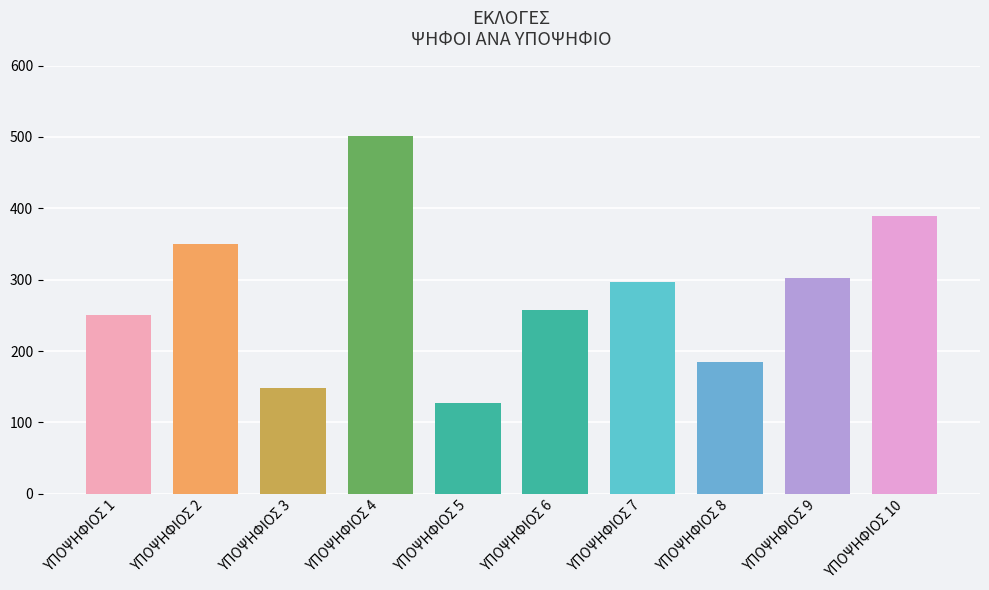

True or false: the data shows 350 at ΥΠΟΨΗΦΙΟΣ 2.

True